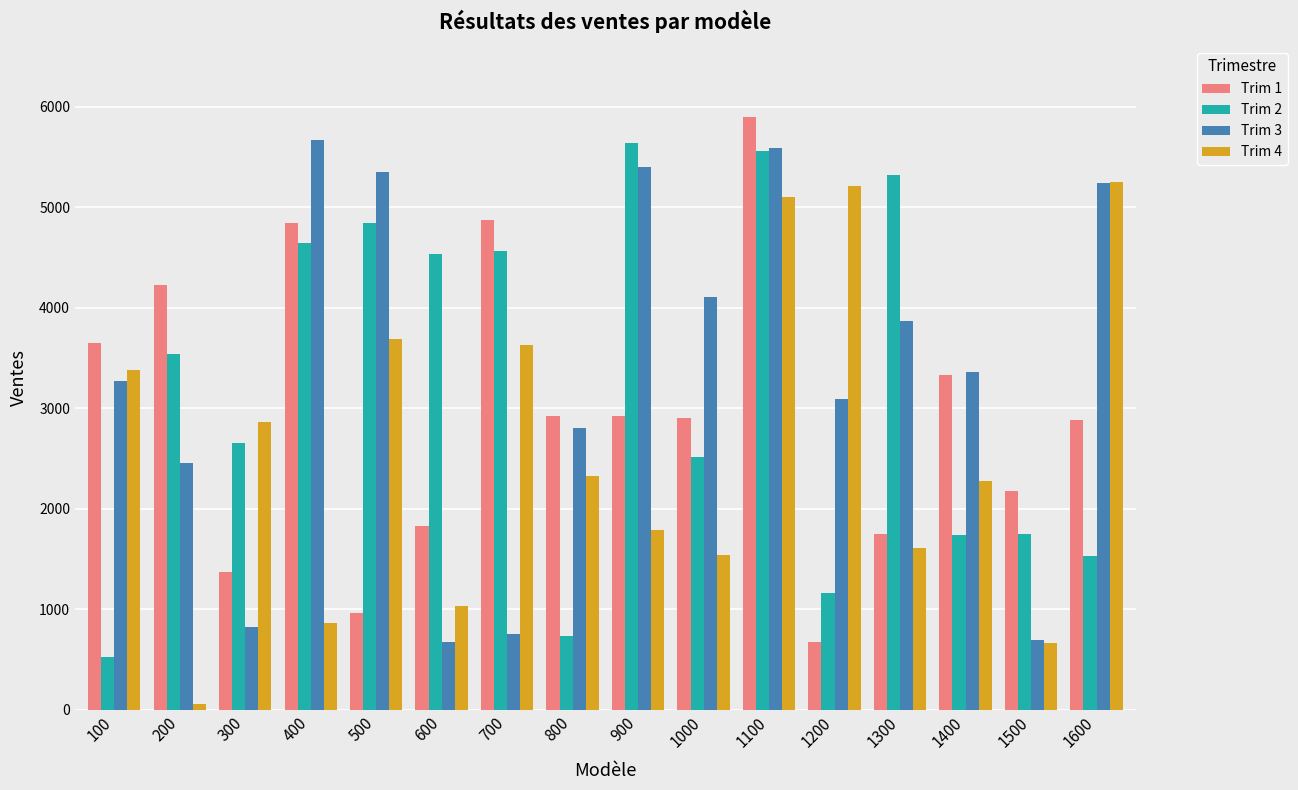

What is the value of the Trim 4 bar at the 1st from the left?

3380